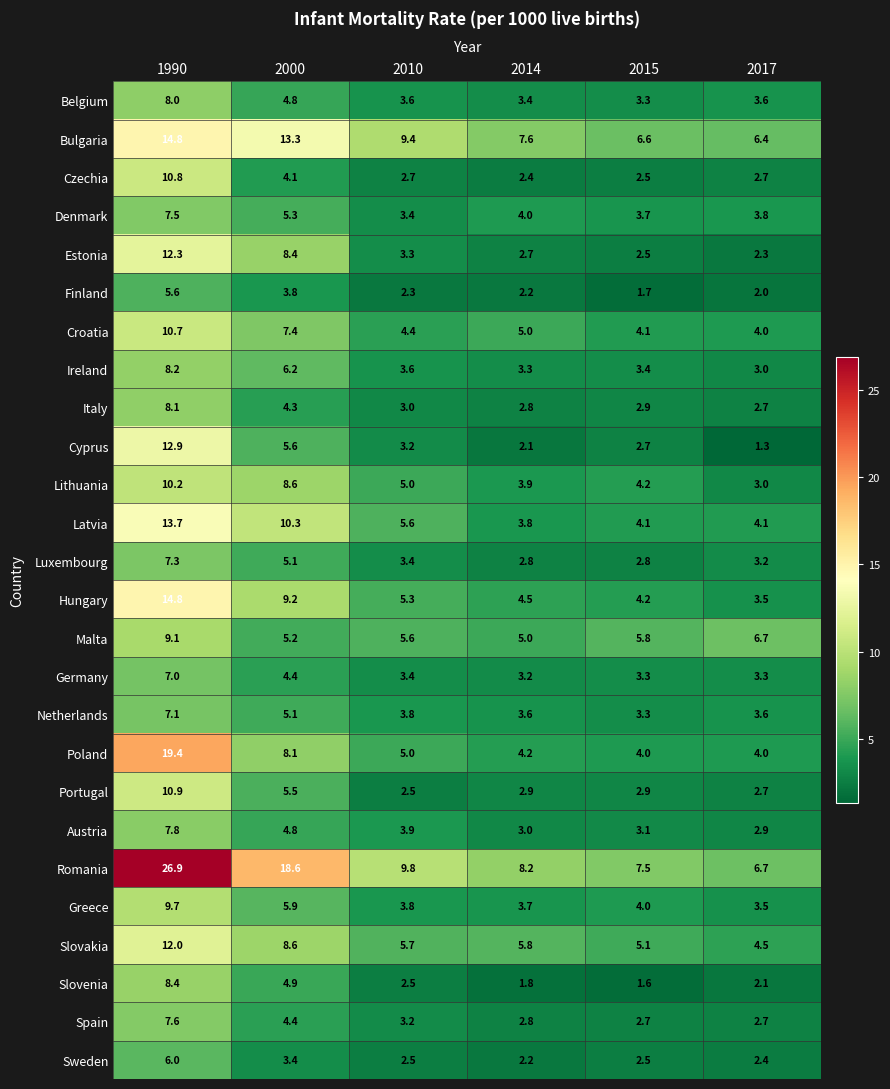

What is the difference between the maximum and minimum values in the Greece series?

6.2